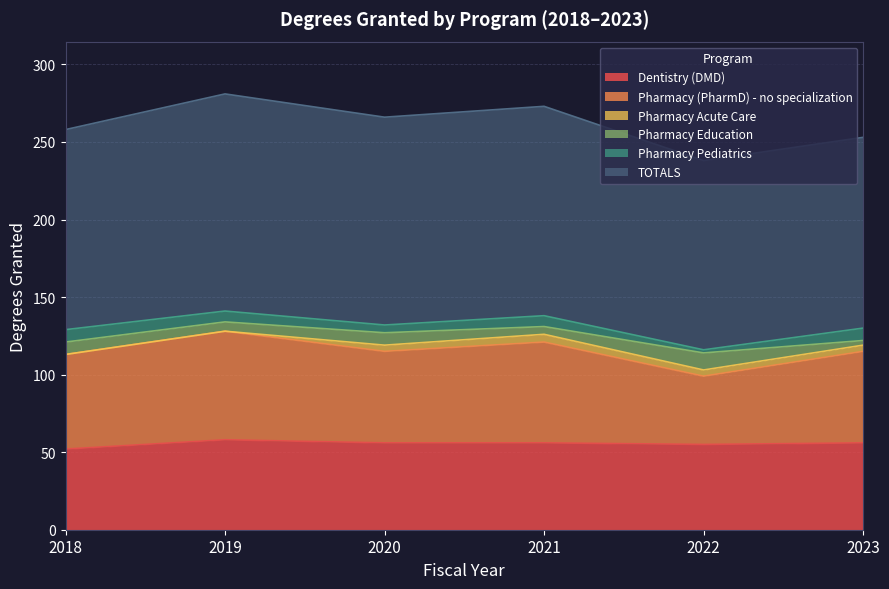

Which series ends up on top after the final intersection of Dentistry (DMD) and Pharmacy (PharmD) - no specialization?

Pharmacy (PharmD) - no specialization